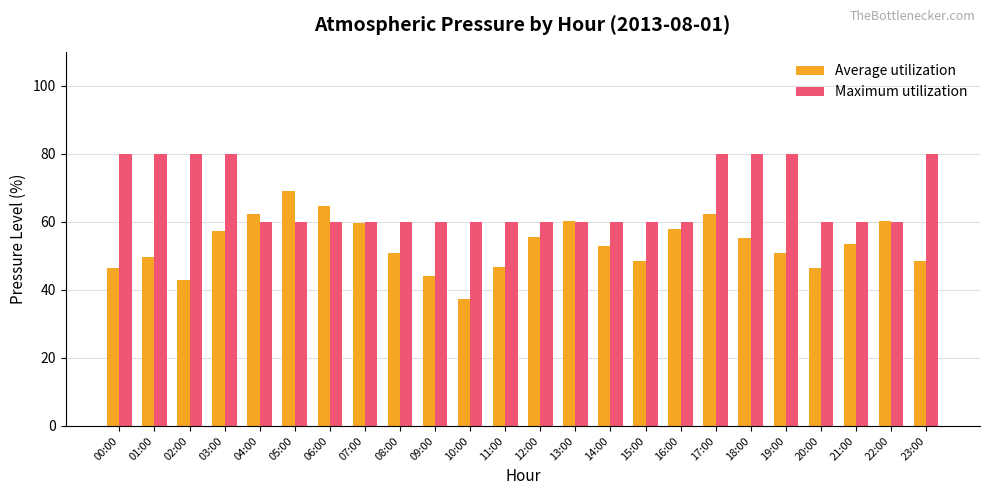

Which category has the highest value in the Average utilization series?

05:00